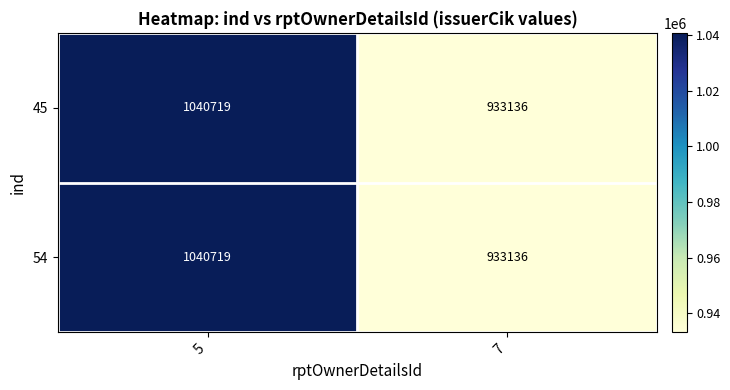

What value does the 45 series have at 5?

1040719